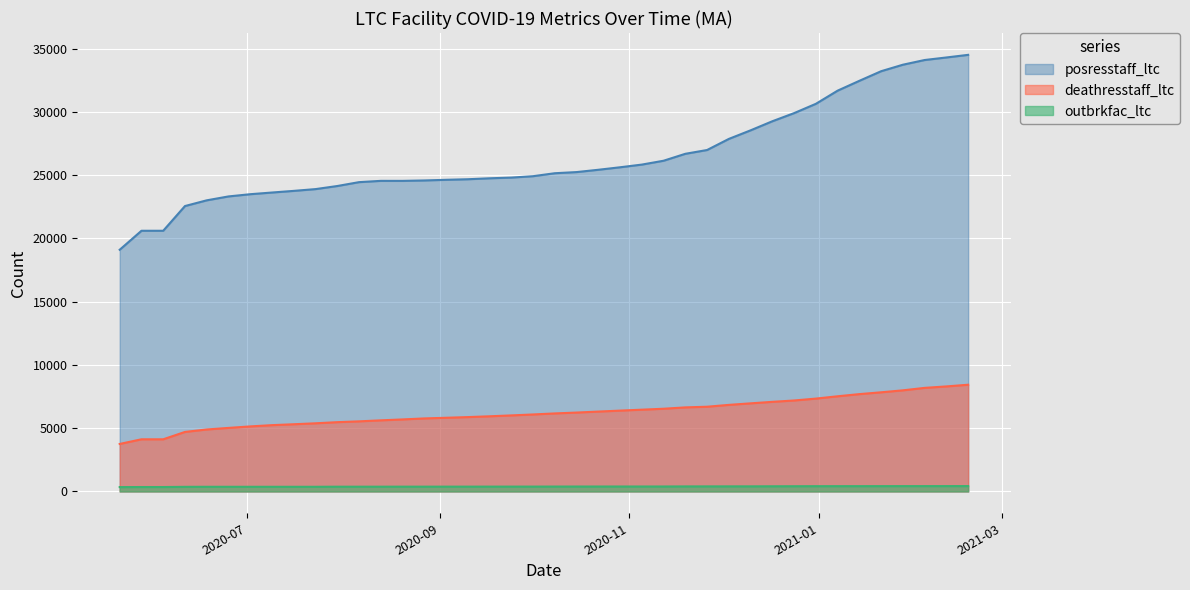

What value does the posresstaff_ltc series have at 20200813, to the nearest 50?

24550